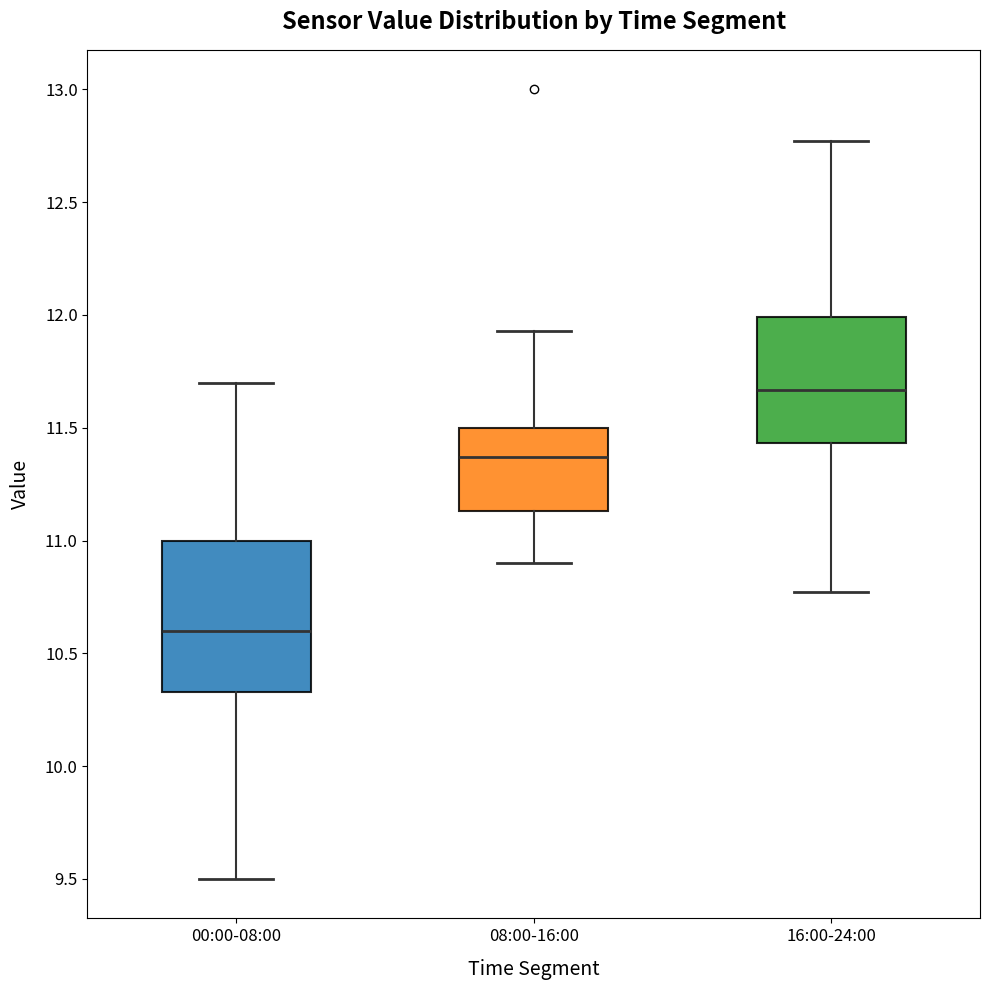

Reading left to right, read every box against the y-axis: the position of its median line, the range the box covers, and the ends of its whiskers. The values are not printed on the chart, so give them approximately, as read against the axis.

00:00-08:00: median 10.60, box 10.35 to 11.00, whiskers 9.50 to 11.70
08:00-16:00: median 11.35, box 11.15 to 11.50, whiskers 10.90 to 11.95
16:00-24:00: median 11.65, box 11.45 to 12.00, whiskers 10.75 to 12.75